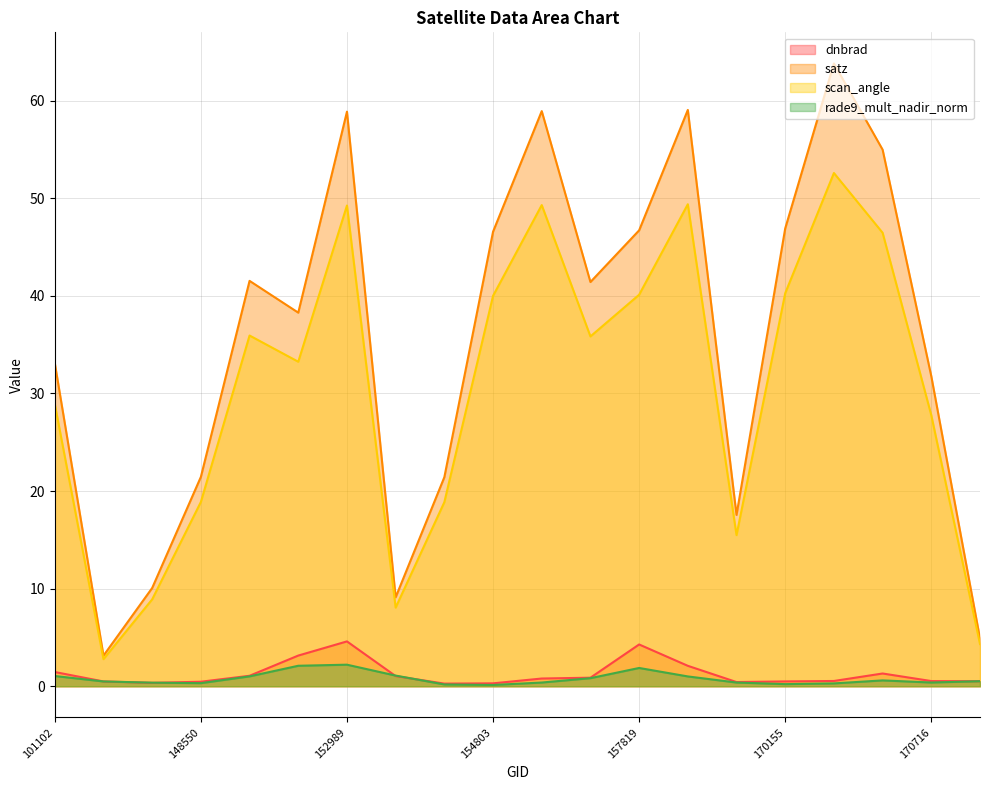

True or false: dnbrad and scan_angle intersect in this chart.

False